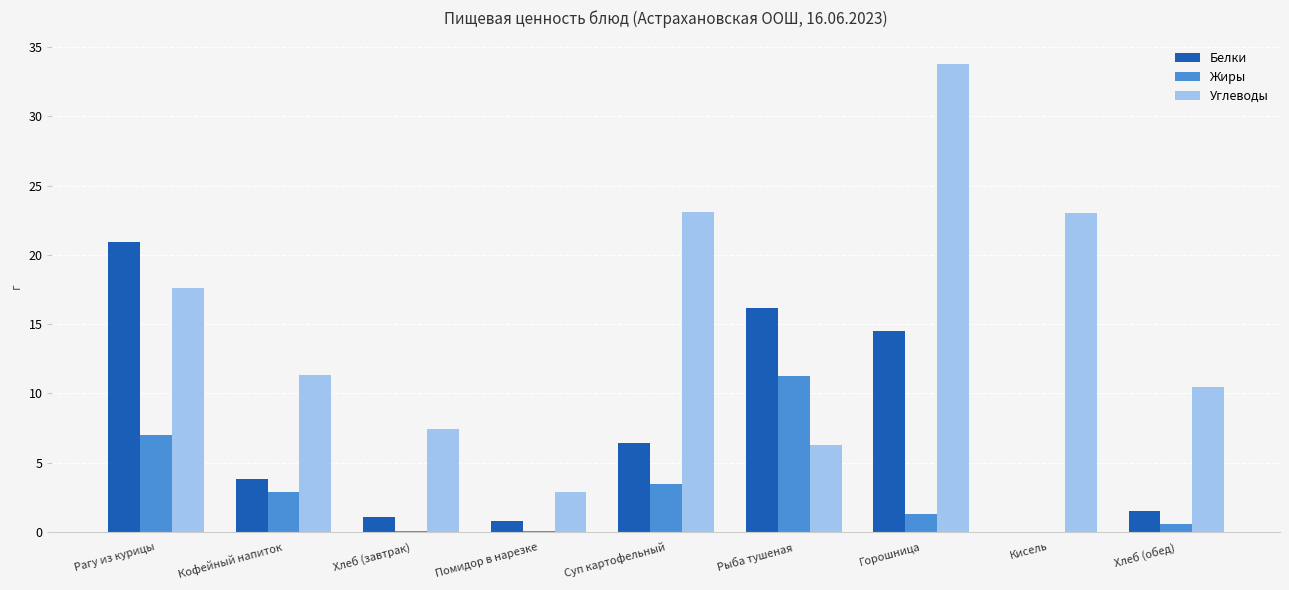

What is the sum of all Жиры values?

26.8